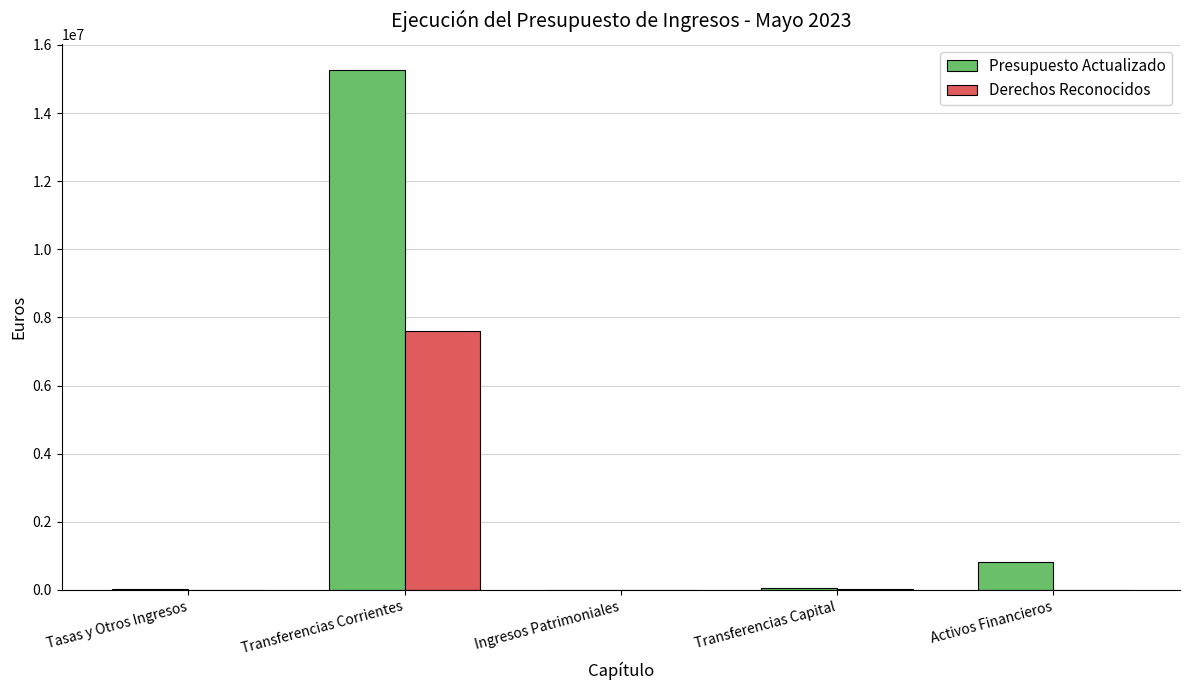

Which series has the largest total across all categories?

Presupuesto Actualizado